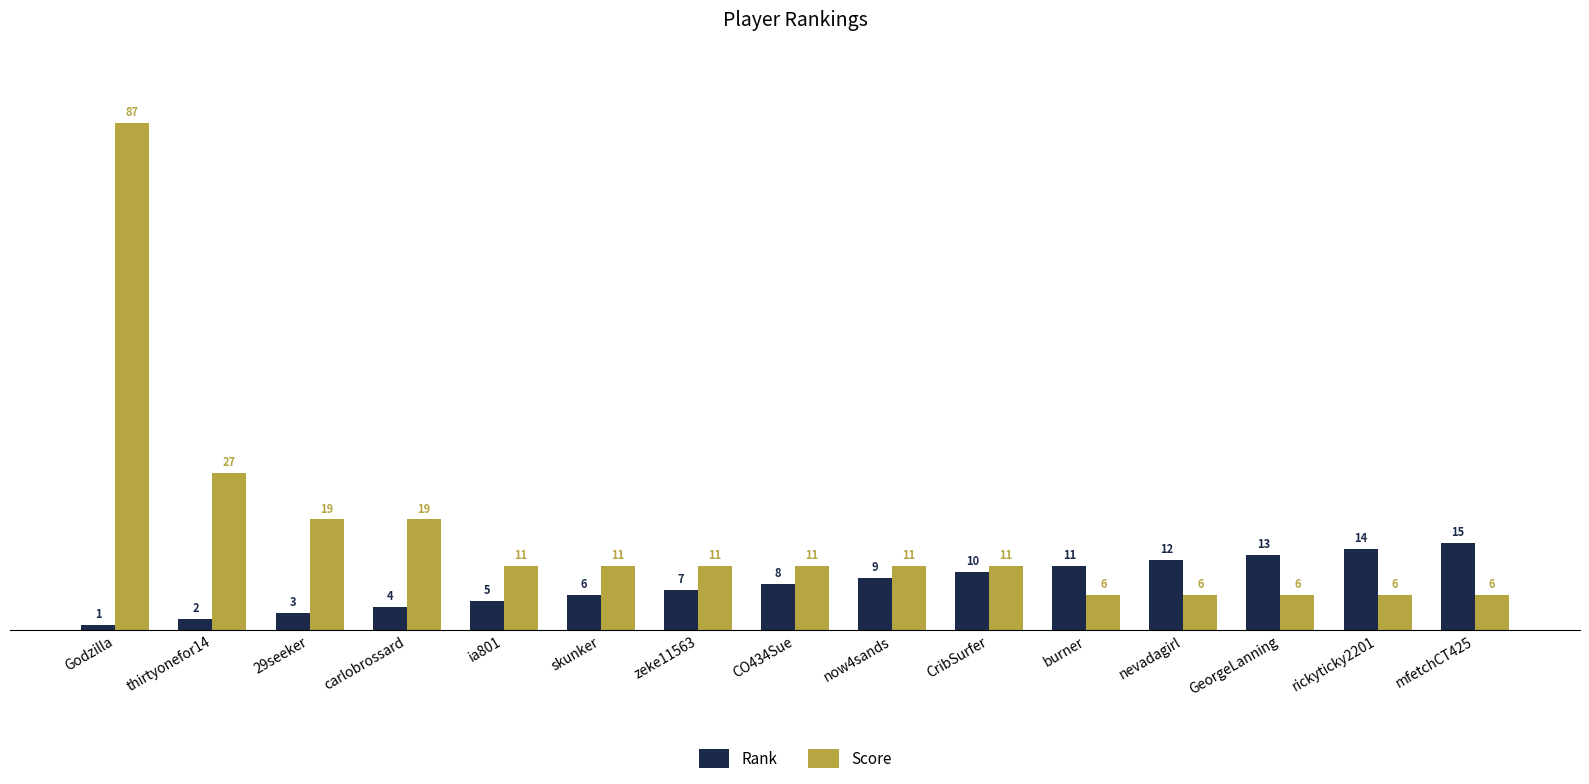

What is the spread (max minus min) of values at ia801?

6